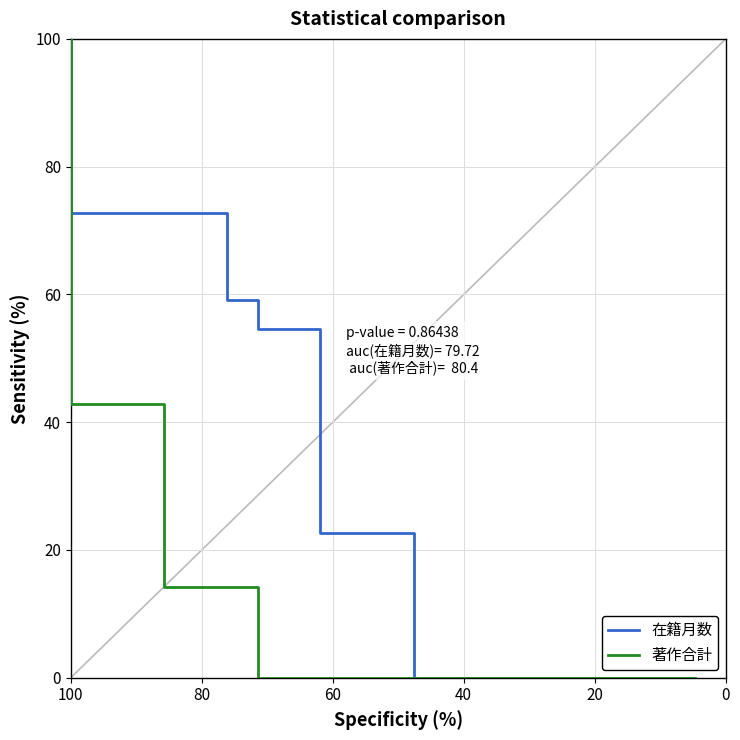

The value of 著作合計 at 11 is 25.2. True or false?

False